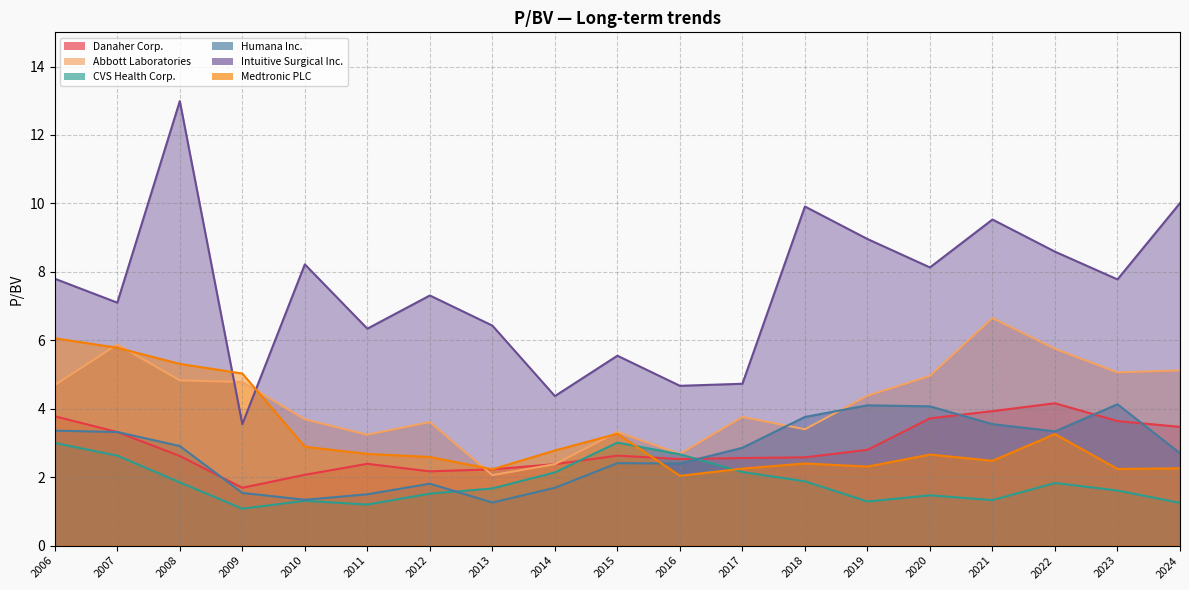

How many times do Intuitive Surgical Inc. and Abbott Laboratories cross each other?

2